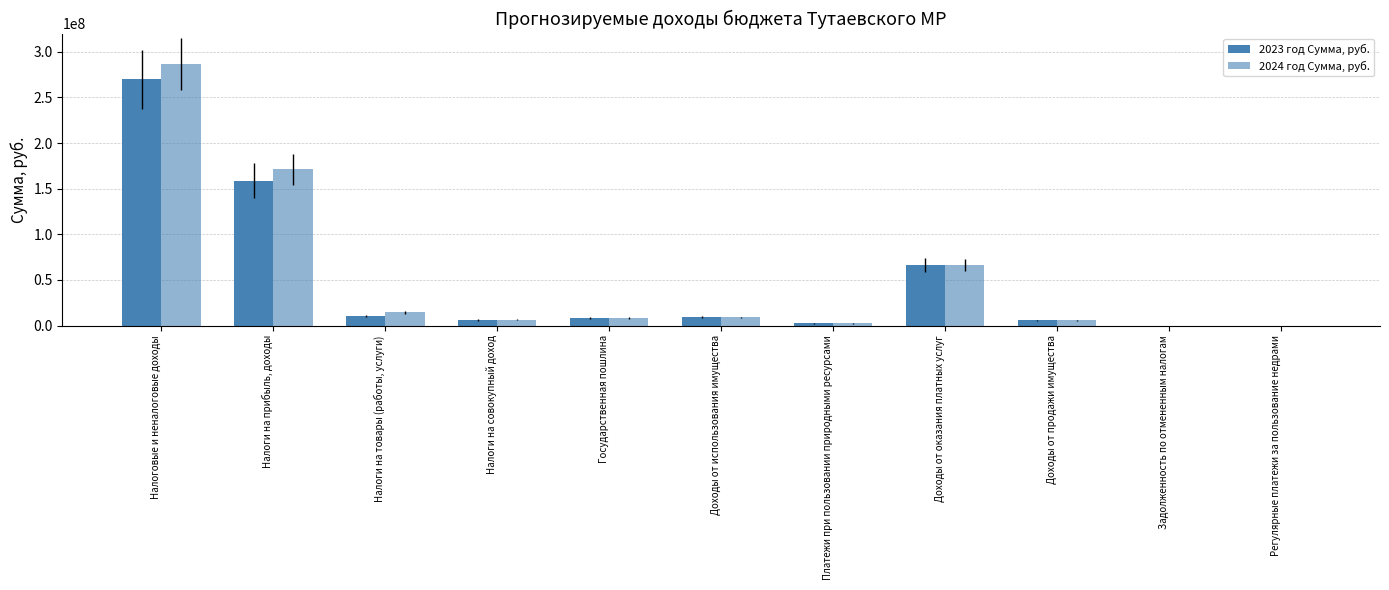

Count the number of data series in this chart.

2